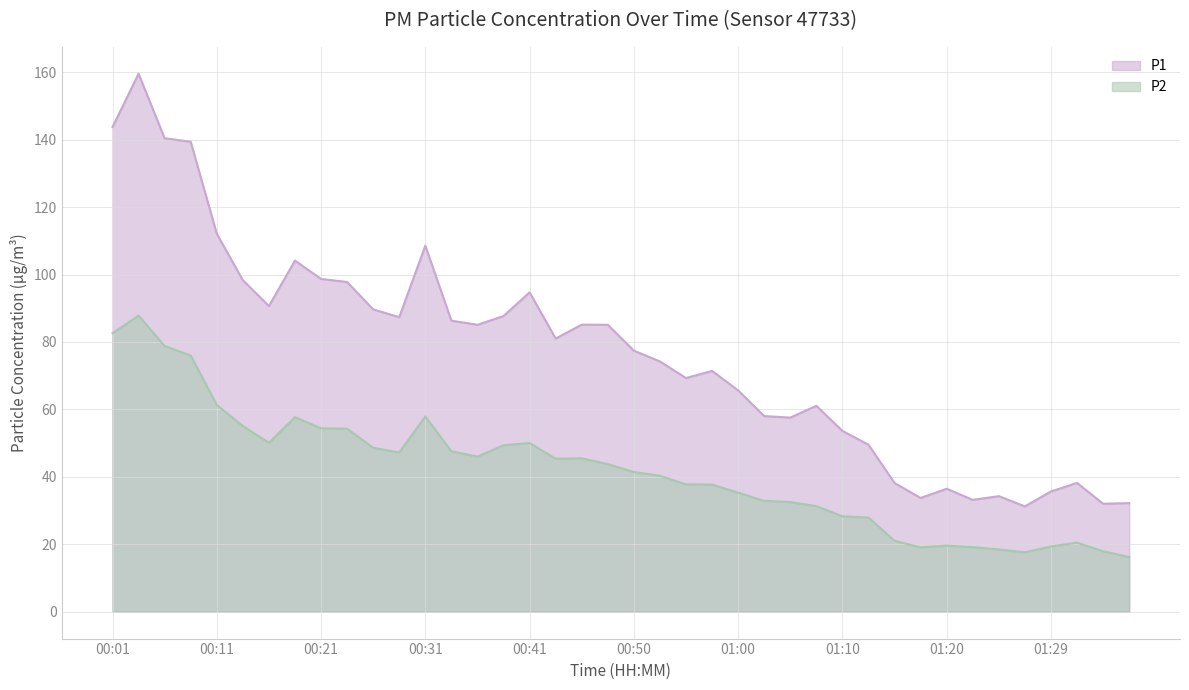

What is the average value of the P2 series?

41.8